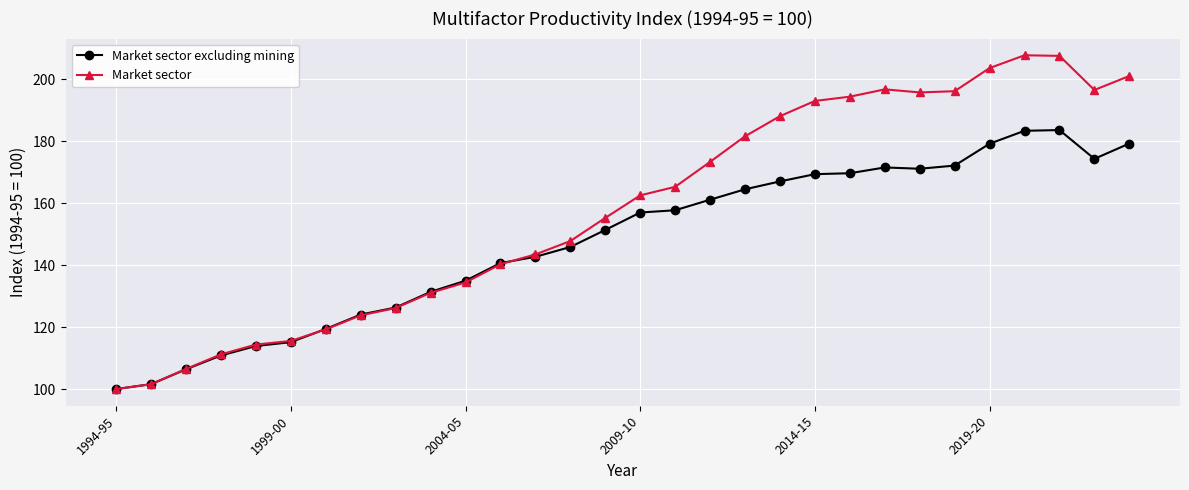

Does the chart display data point markers on the line(s)?

Yes